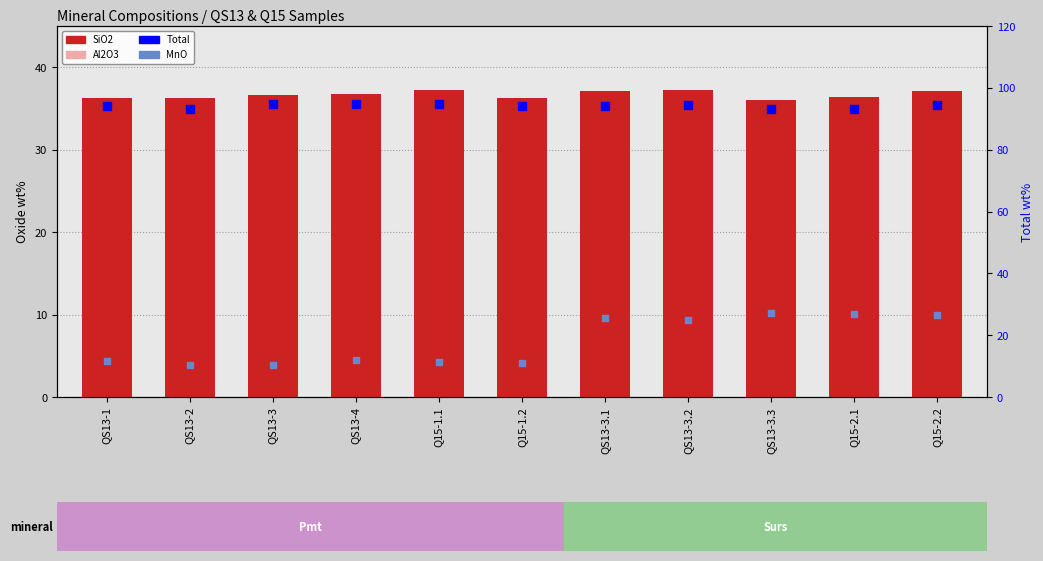

At how many categories does at least one series exceed 63?

11